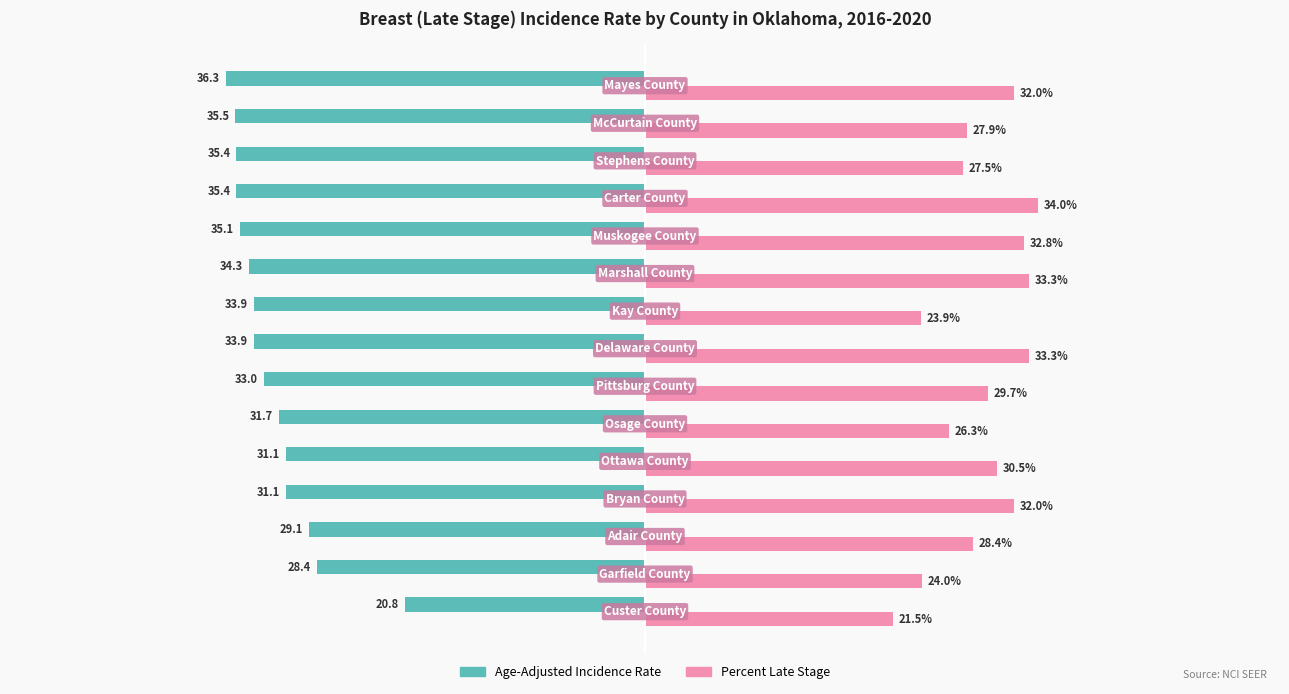

Which series has the largest total across all categories?

Percent Late Stage